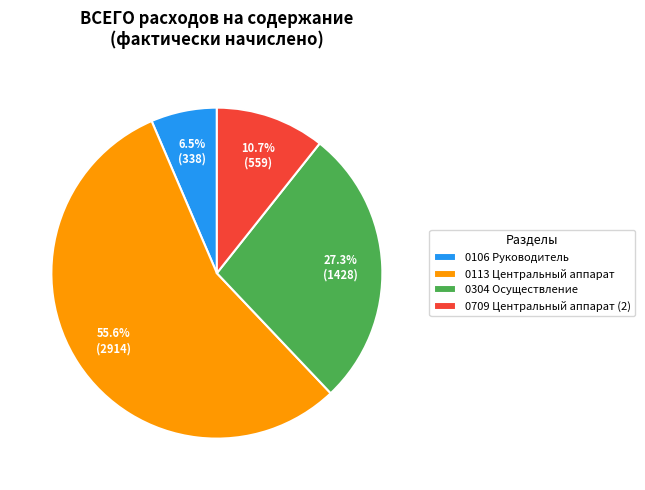

Count the number of slices in the pie.

4